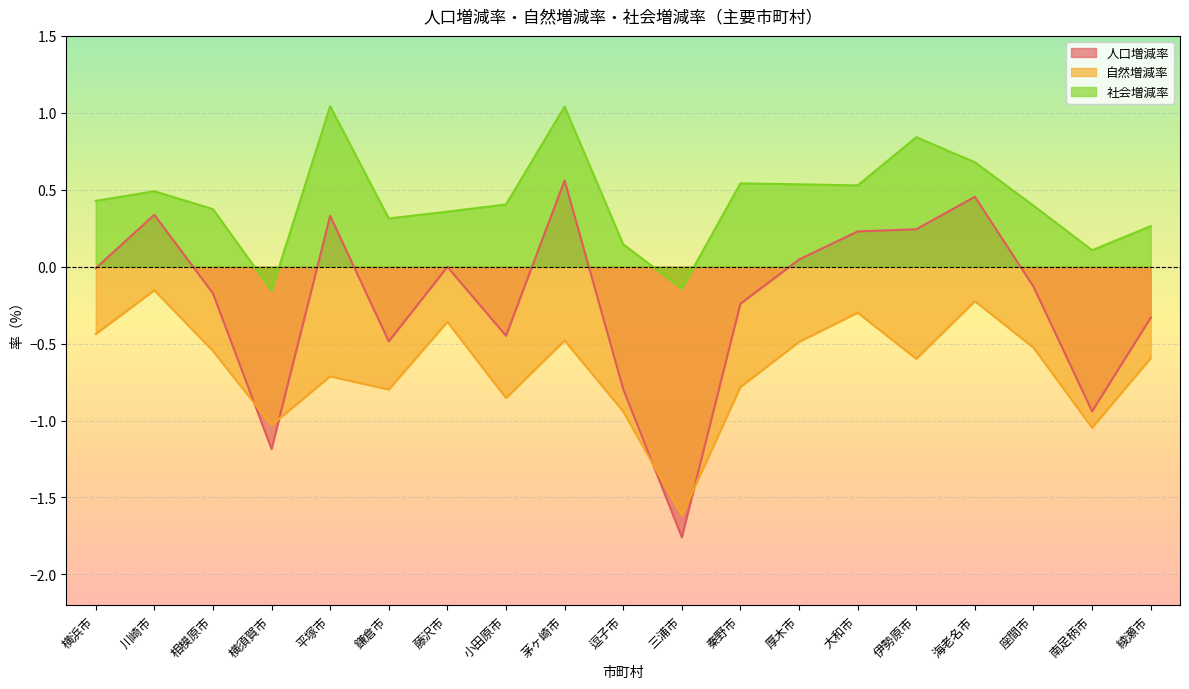

At which label does 社会増減率 reach its peak?

平塚市